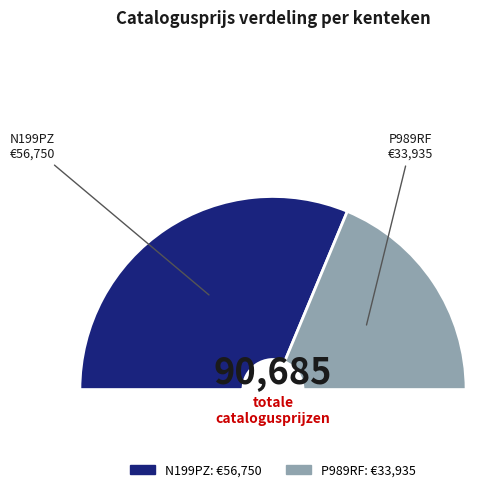

To the nearest percent, what portion does N199PZ represent?

63%